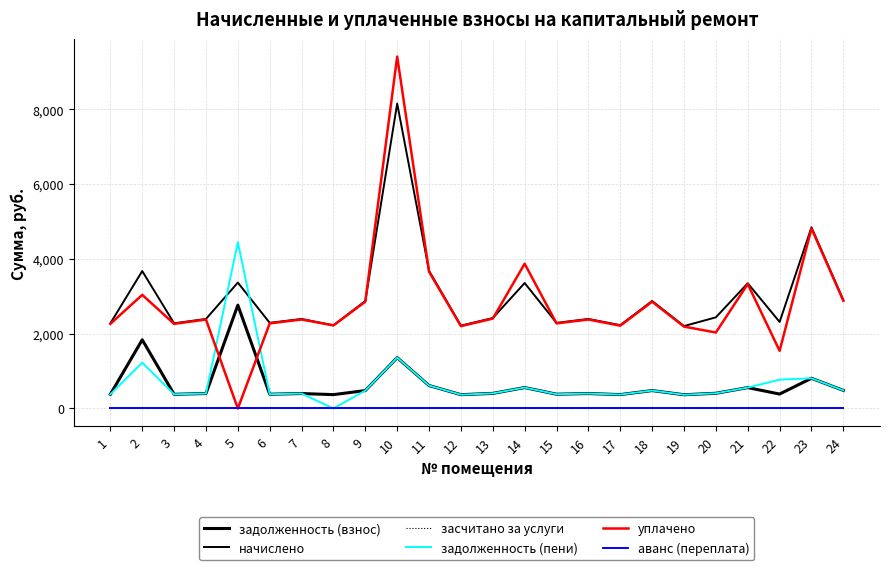

At how many categories does at least one series exceed 1065?

24